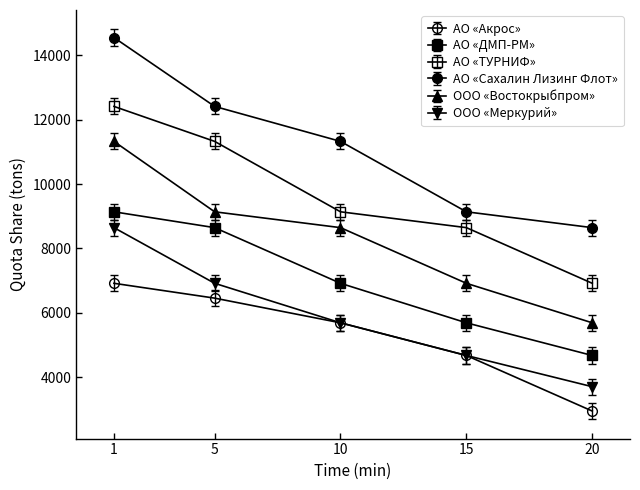

How many lines are shown in the chart?

6